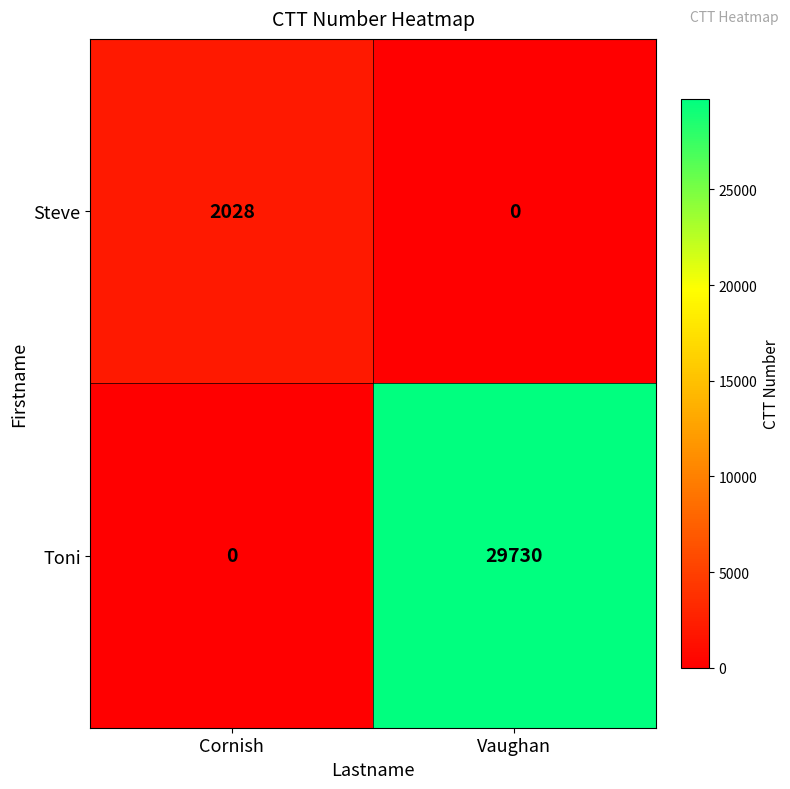

What is the maximum value shown in the chart?

29730